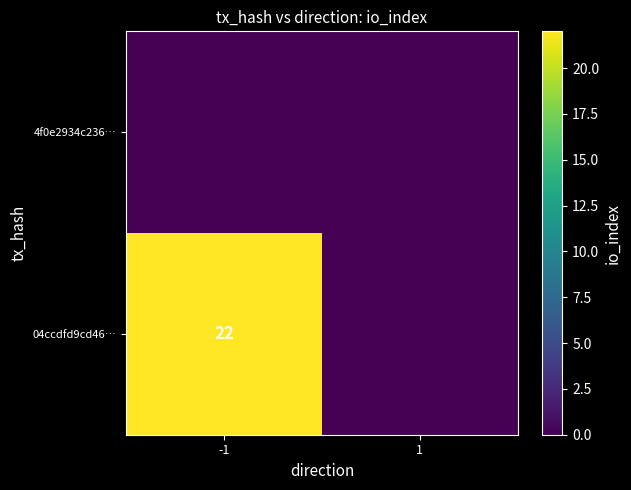

Which label corresponds to the smallest value in the chart?

1